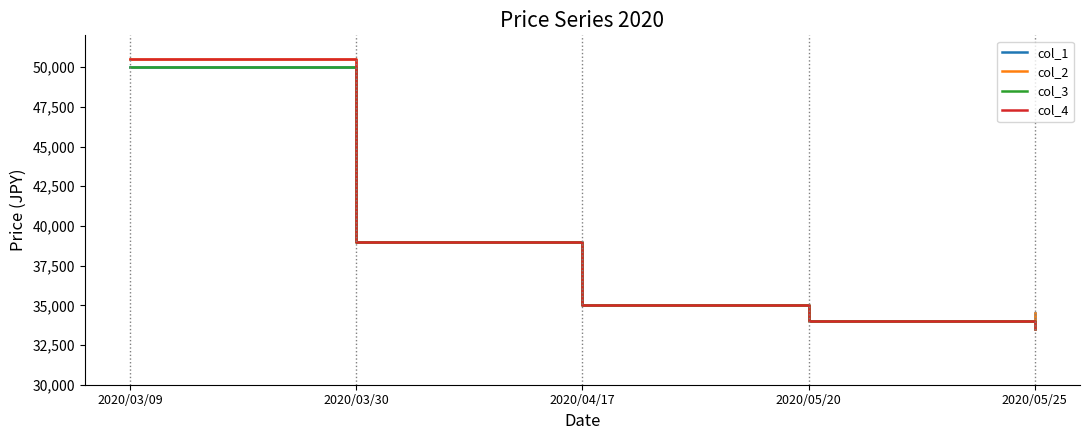

What is the sum of the col_3 values at 2020/05/20 and 2020/03/09?

84000